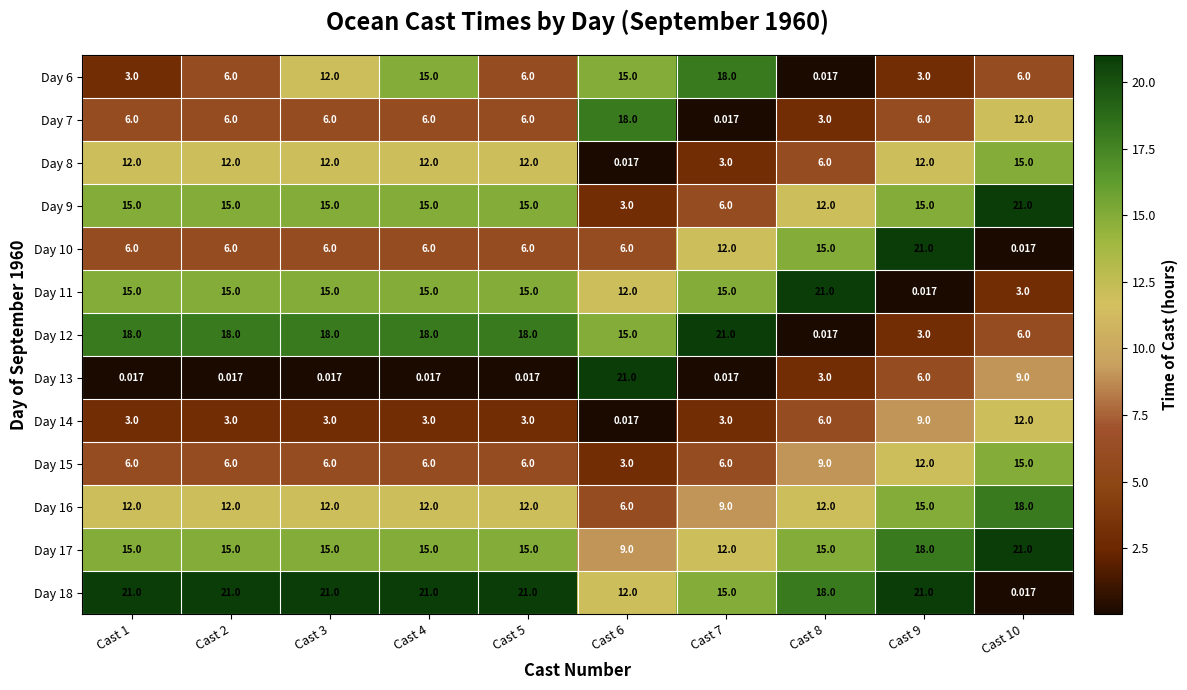

Is the value of Day 13 at Cast 1 greater than the value of Day 14 at Cast 5?

No